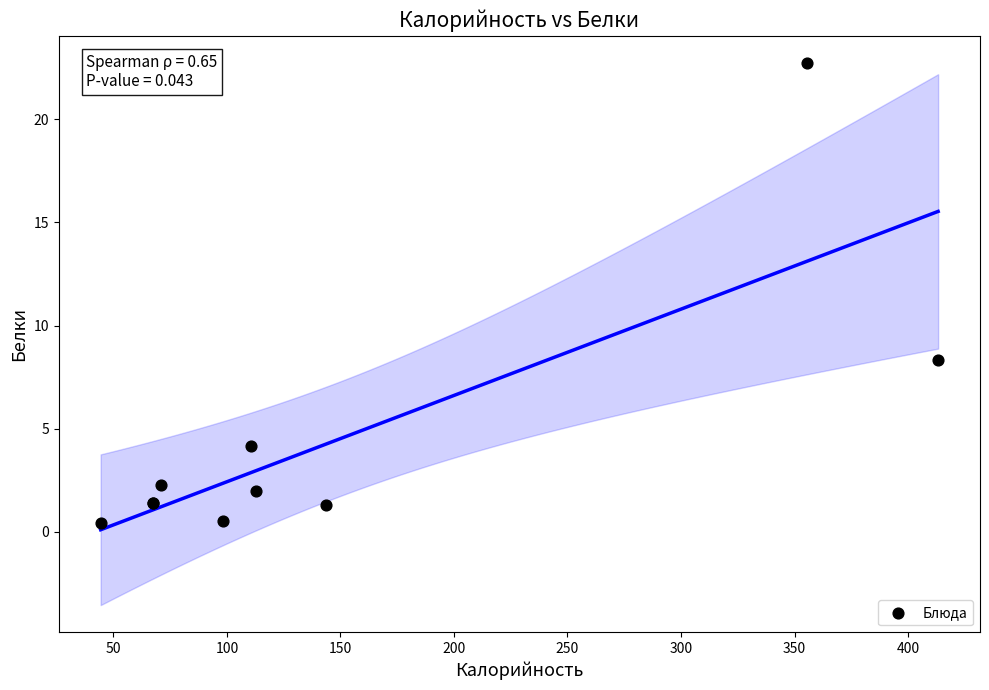

What Y value in the scatter plot is closest to 11?

8.3